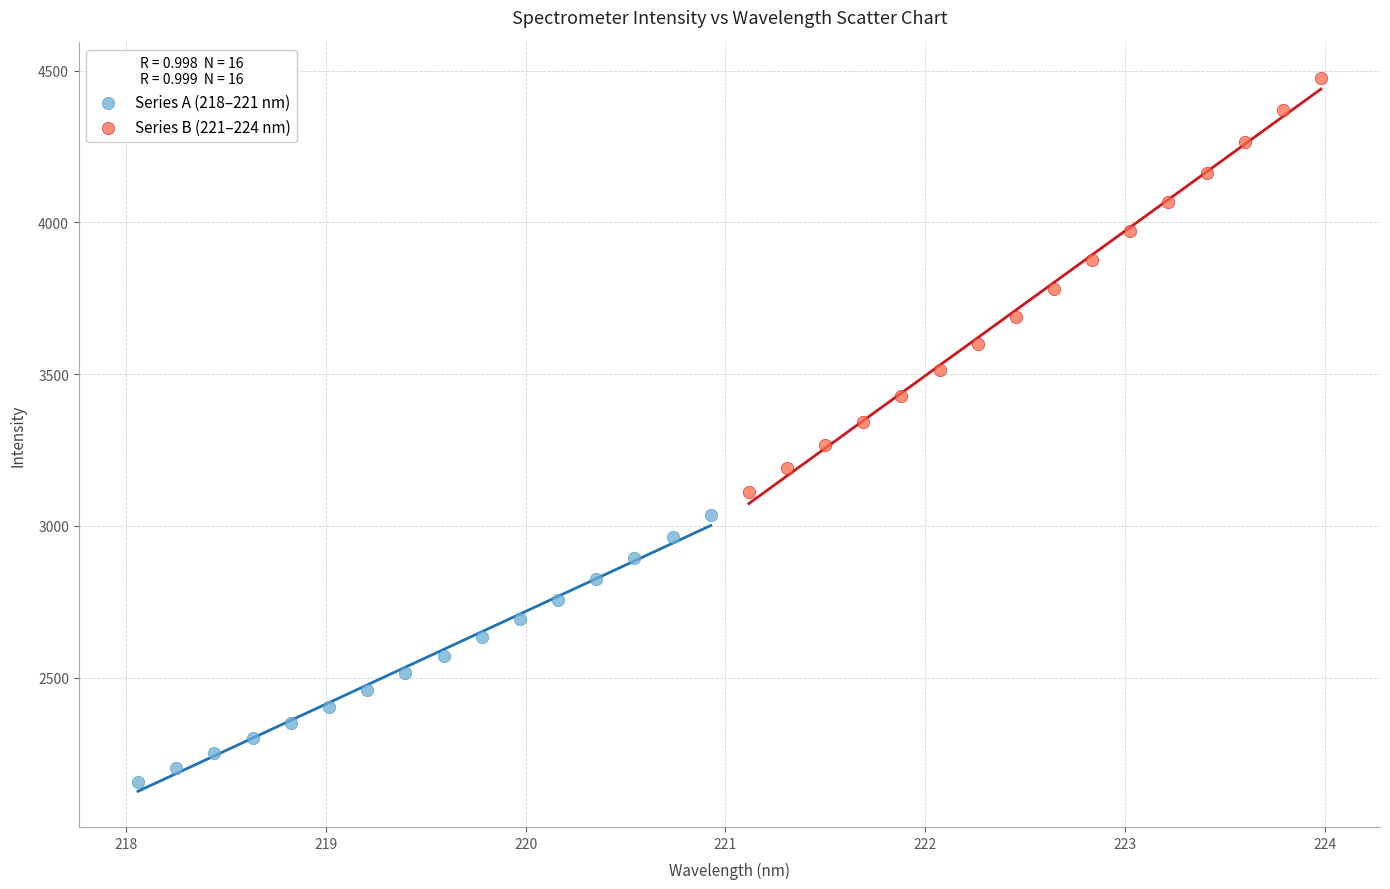

Which series reaches the minimum Y coordinate?

Series A (218–221 nm)